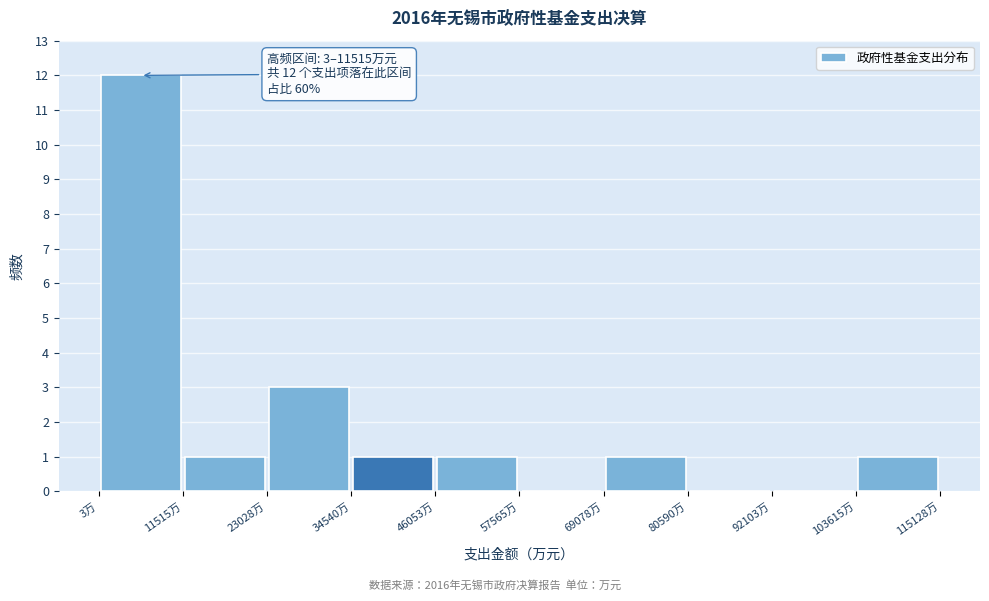

Which range on the x-axis has the tallest bar?

0 to 12000